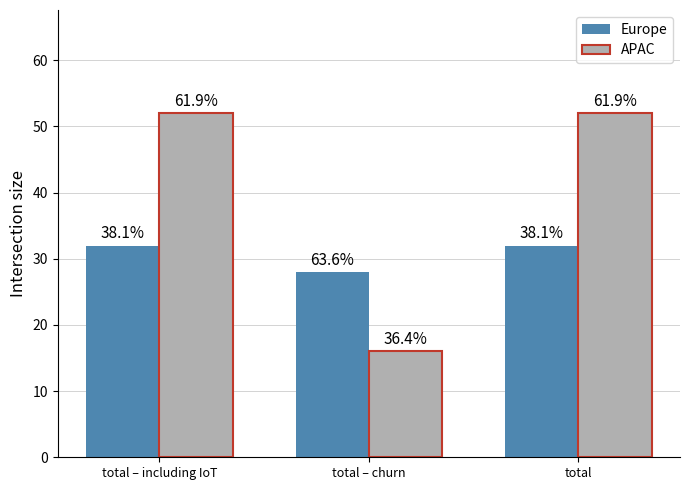

Are the bars horizontal?

No